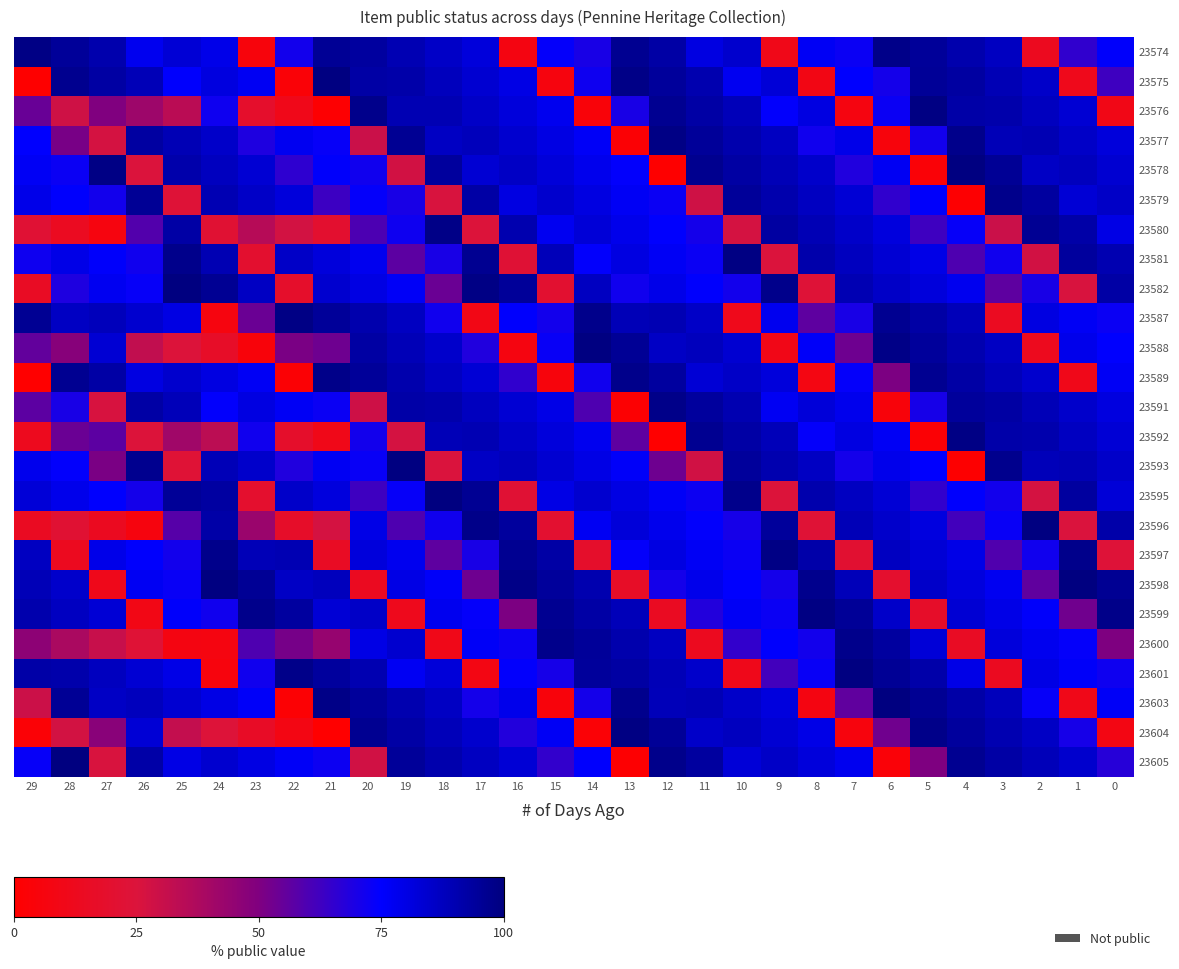

How many data points does each series have?

30